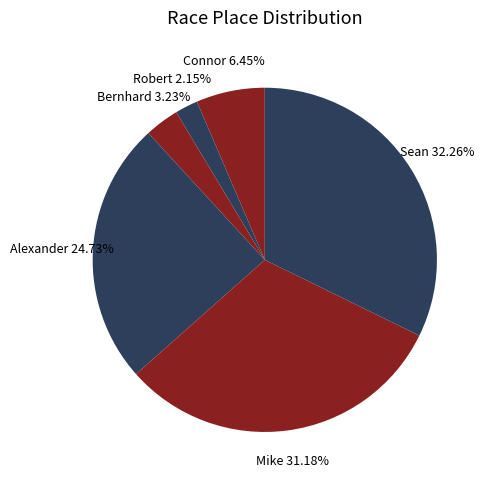

Count the number of slices in the pie.

6